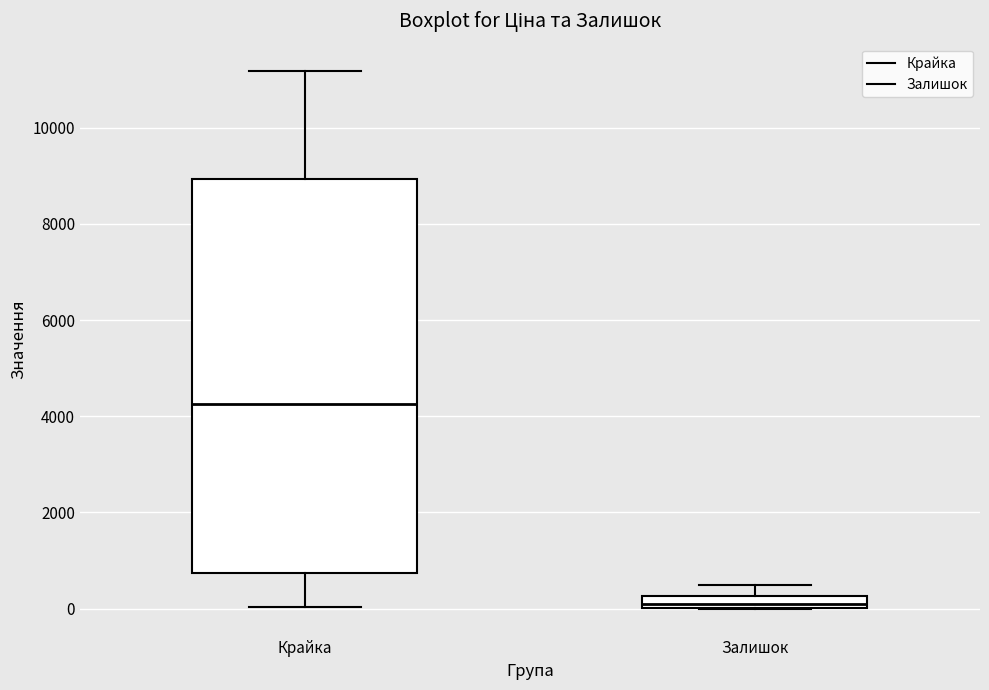

Which box is the tallest, from its lower edge to its upper edge?

Крайка